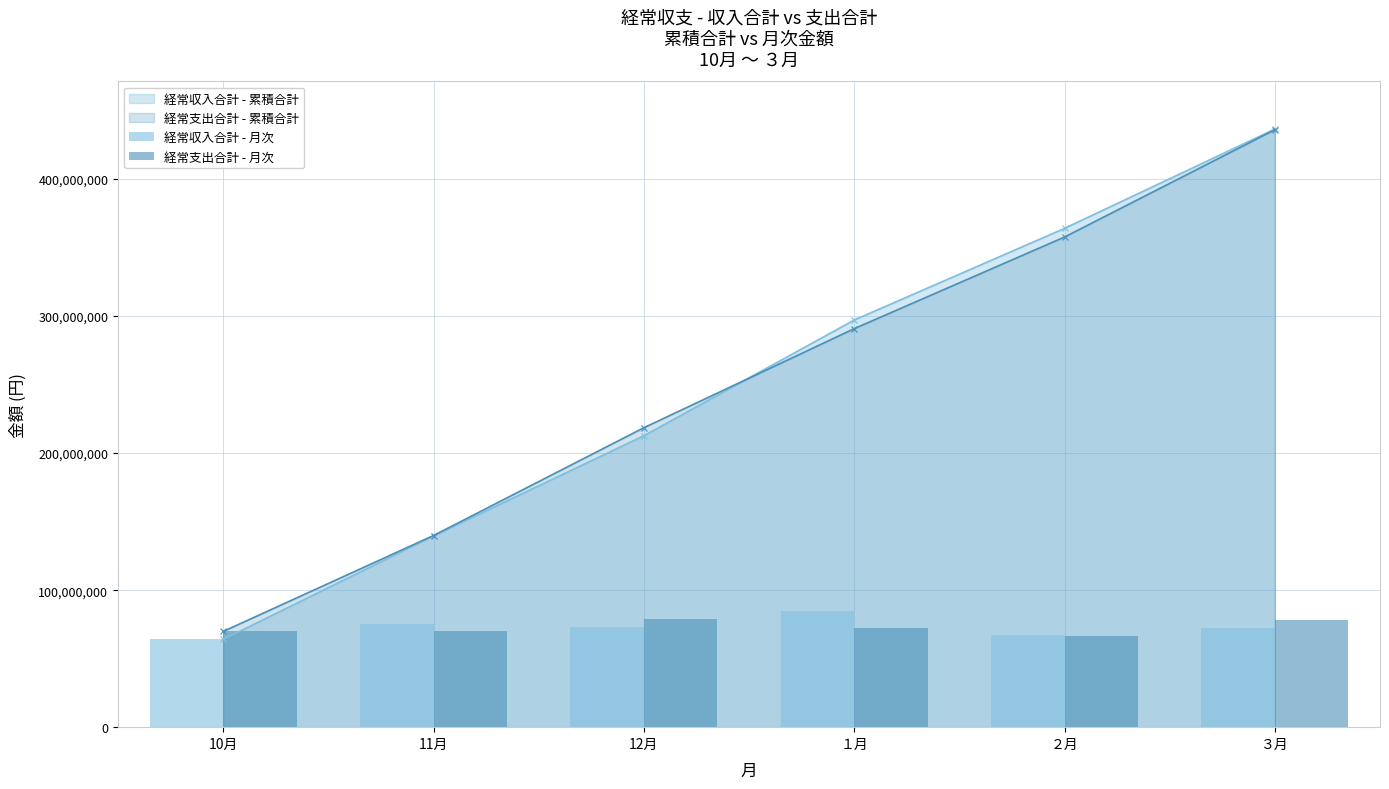

What is the value of the 経常支出合計 - 累積合計 point at the 5th from the left?

357702400